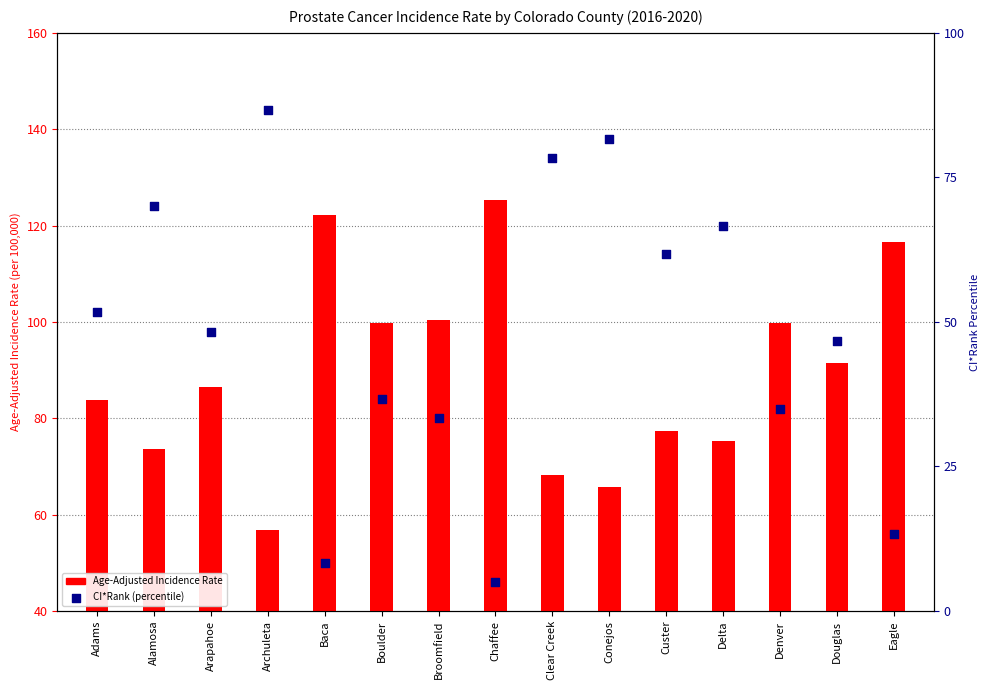

What are all the series names shown in the legend?

Age-Adjusted Incidence Rate, CI*Rank